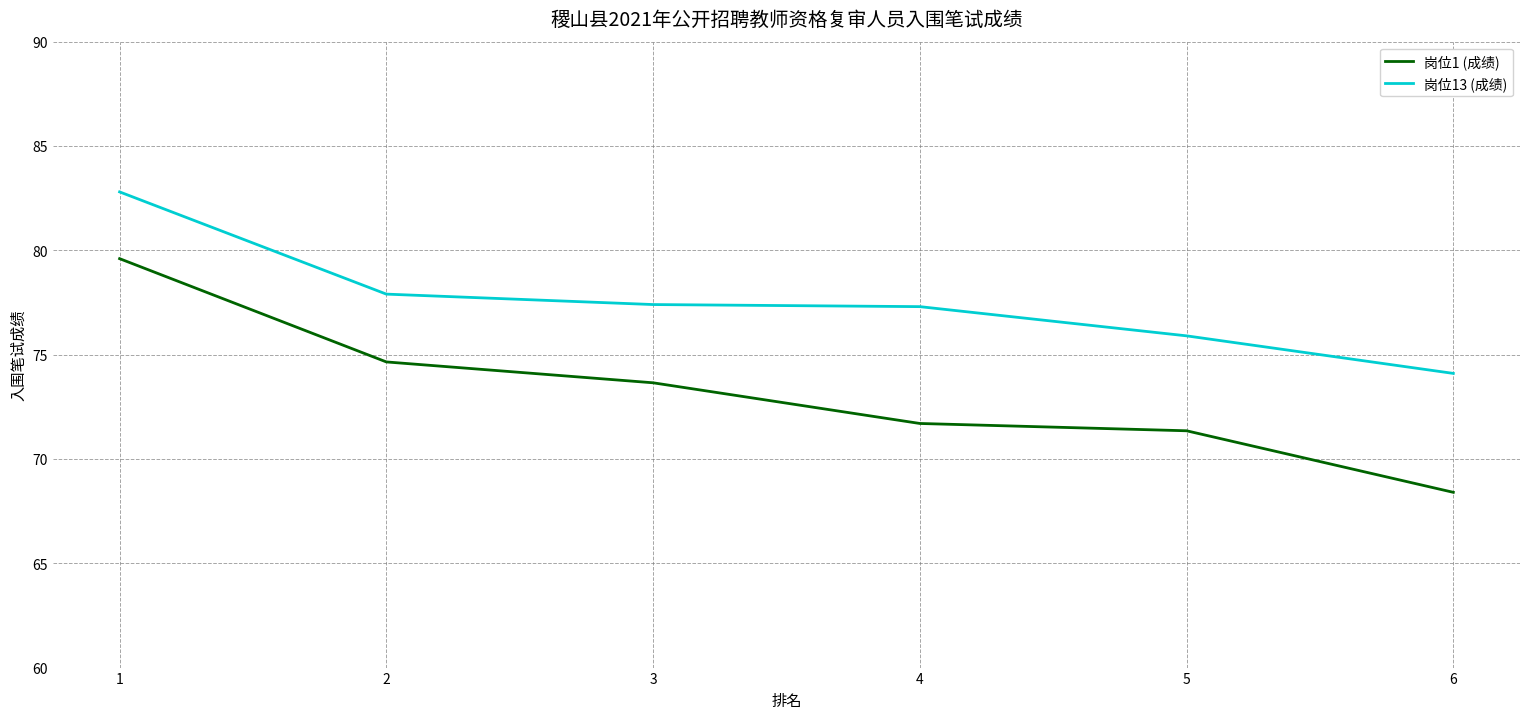

Which series has the largest total across all categories?

岗位13 (成绩)